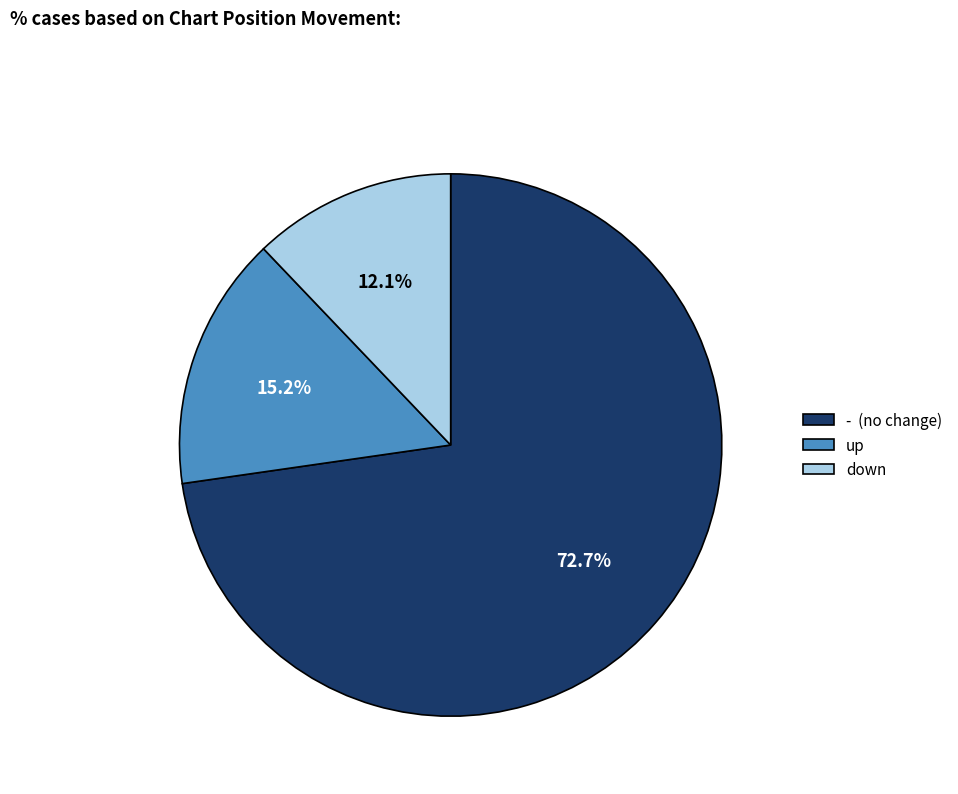

What is the majority slice?

-